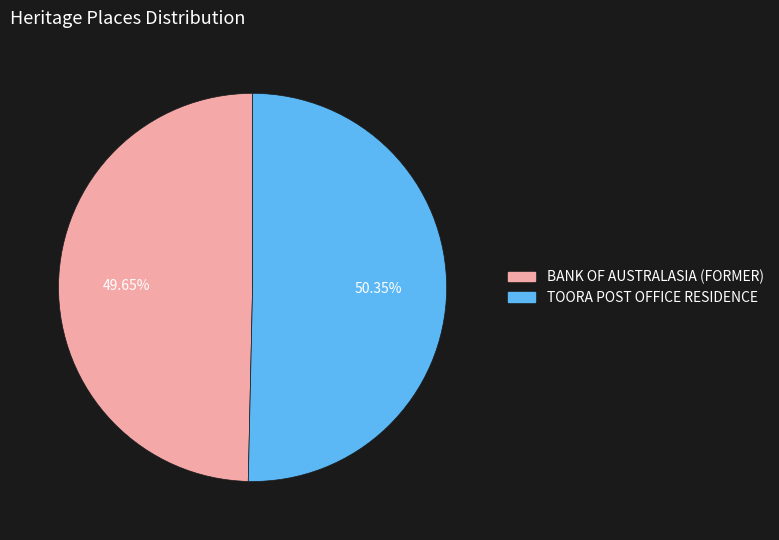

Which category has the biggest portion of the pie?

TOORA POST OFFICE RESIDENCE